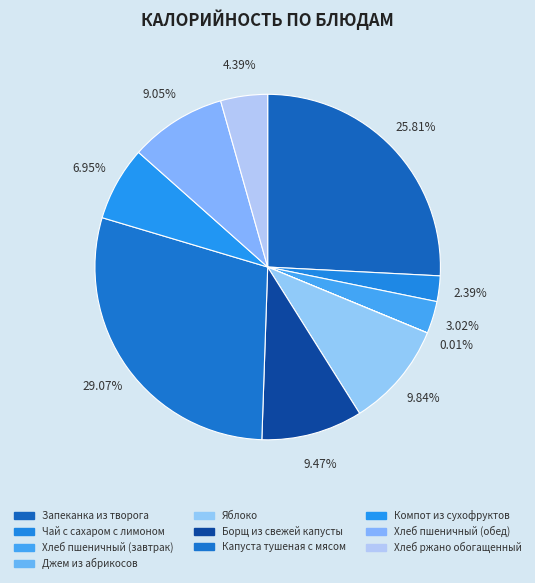

What is the change in value from Яблоко to Хлеб ржано обогащенный?

-63.5